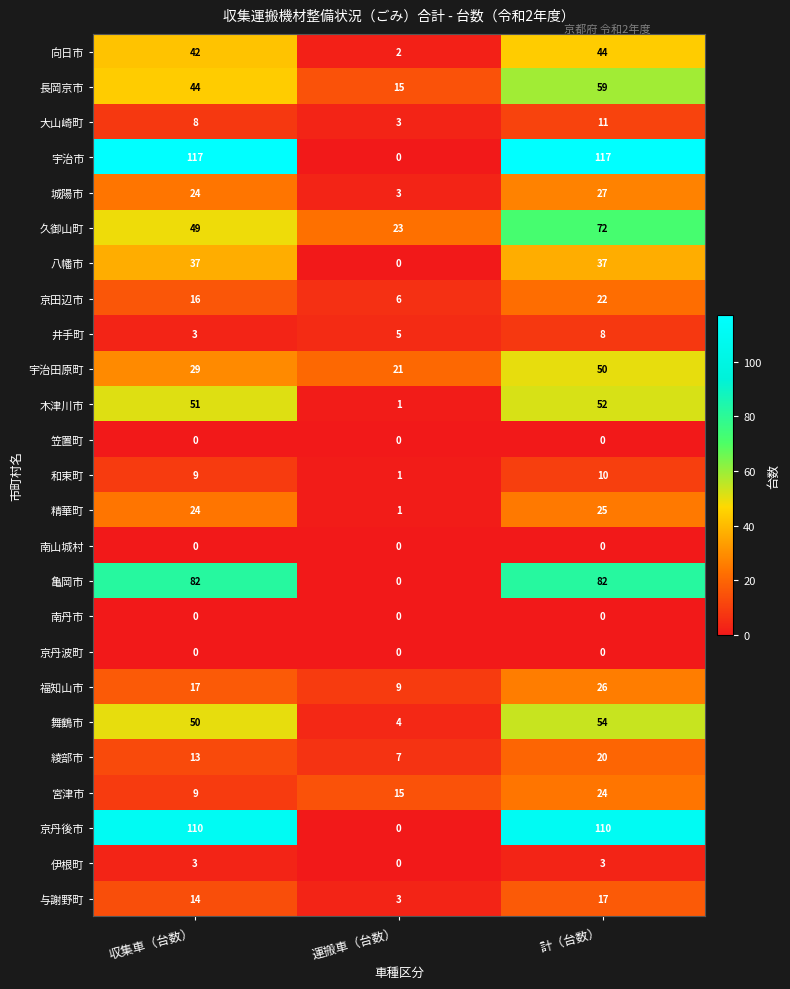

Rank the categories by 福知山市 value from highest to lowest.

計（台数）, 収集車（台数）, 運搬車（台数）